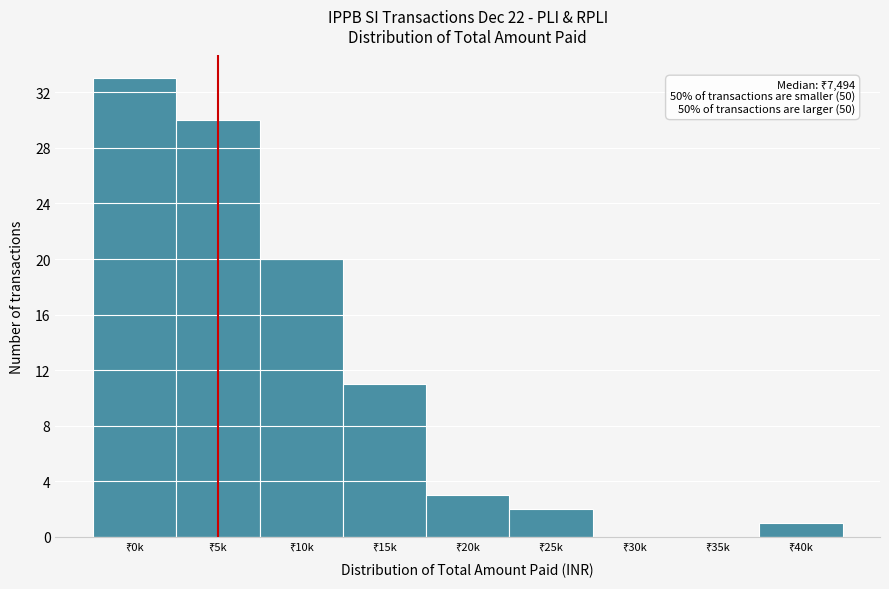

What is the sum of all values?

100